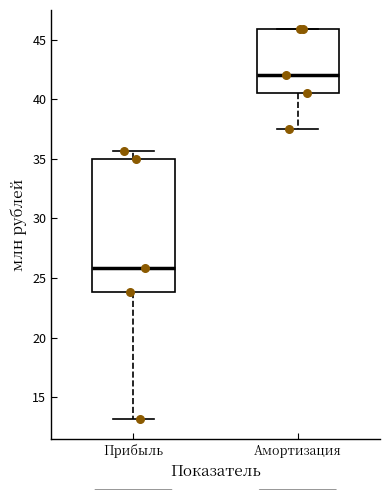

Comparing the boxes themselves (not the whiskers), which one is the tallest?

Прибыль